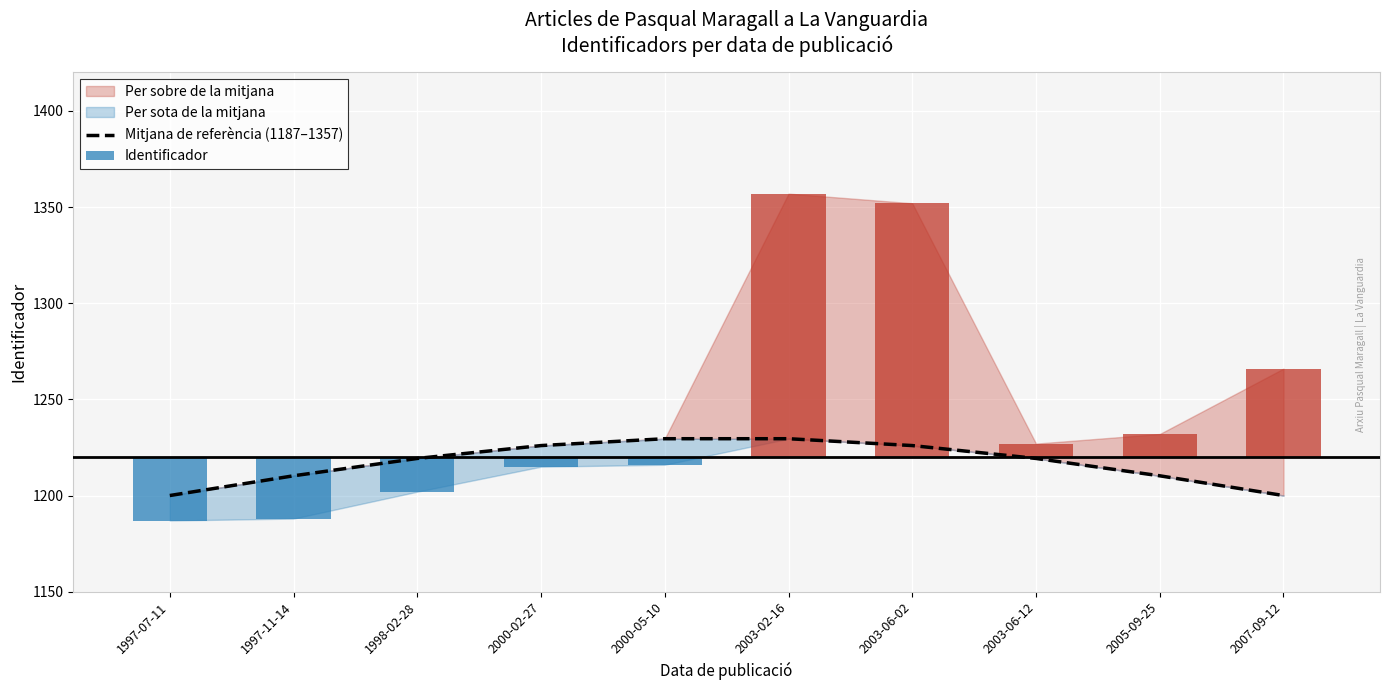

How many bars are there in total?

10